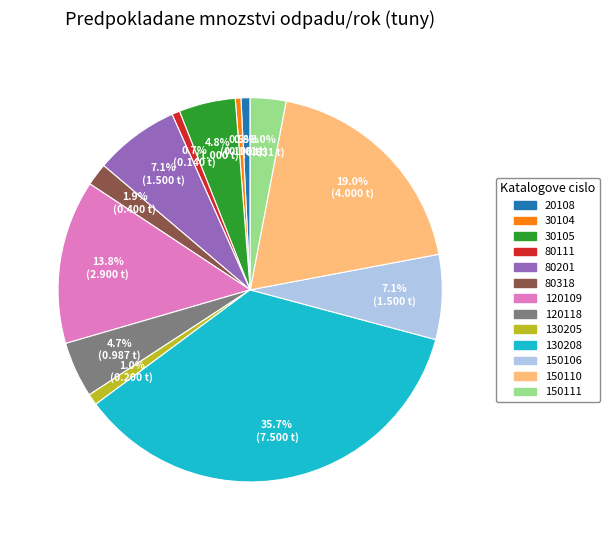

True or false: 130208 accounts for 46% of the total.

False